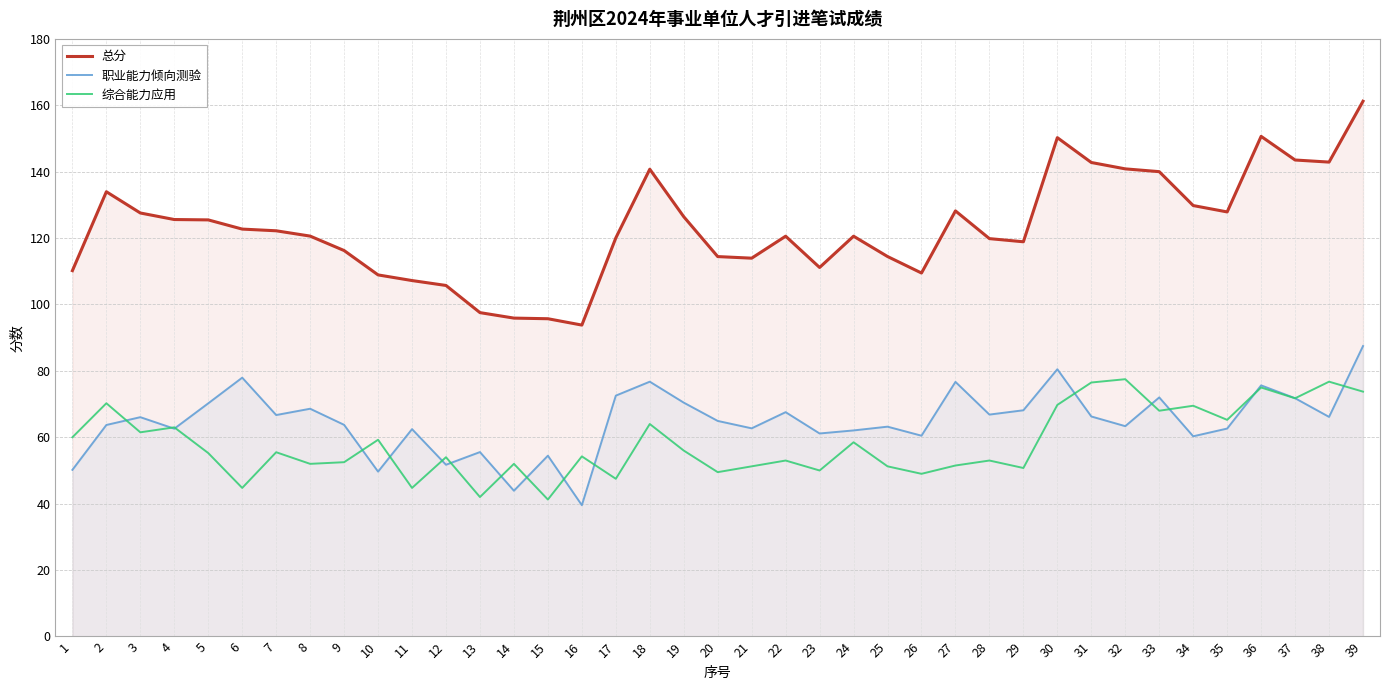

True or false: 综合能力应用 and 总分 cross at least once.

False